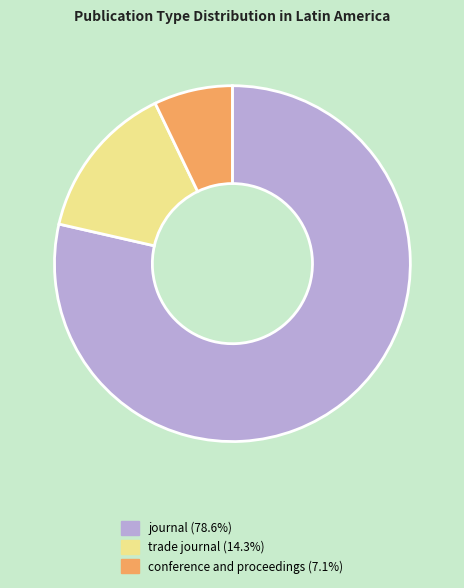

Is the sum of trade journal and journal greater than half?

Yes